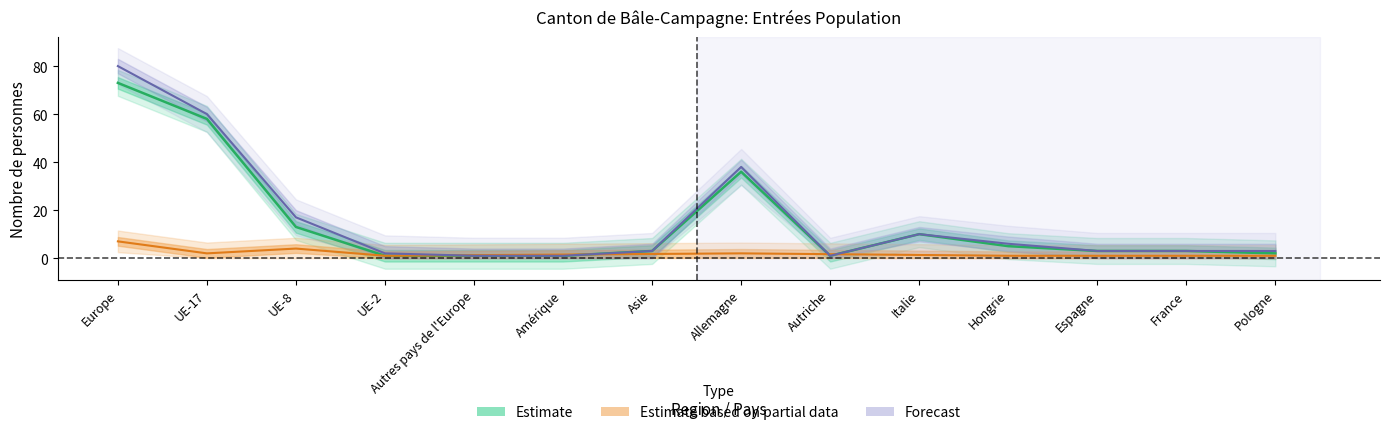

The Total series shows 10 at Italie. True or false?

True